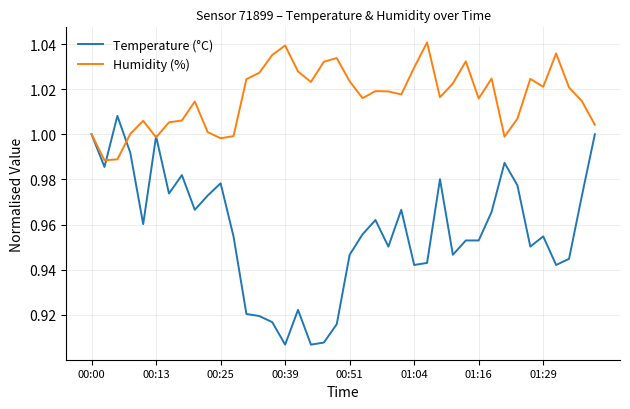

List the series in order of their peak value, lowest first.

Temperature (°C), Humidity (%)